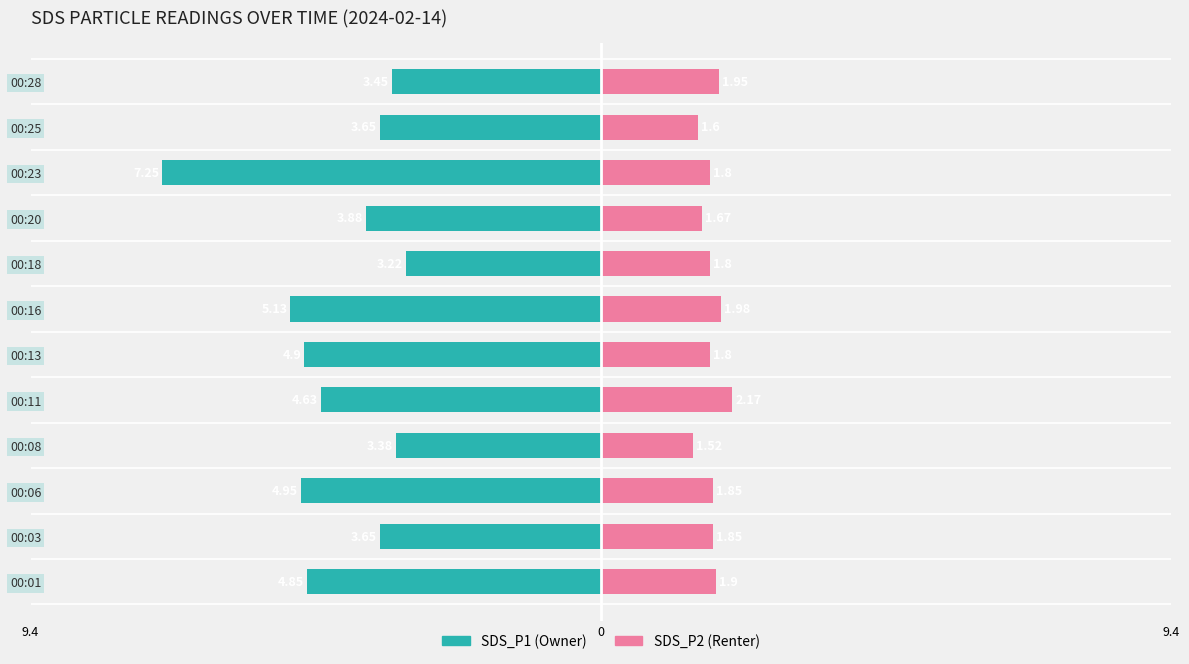

What is the minimum value for SDS_P1?

-7.2